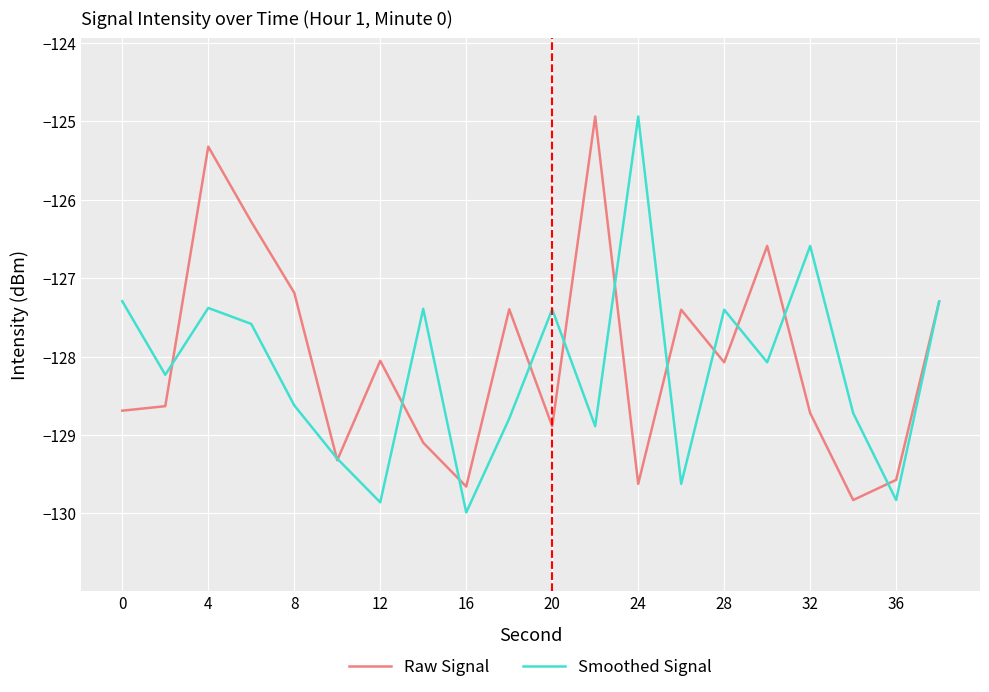

What is the greatest value displayed?

-124.9